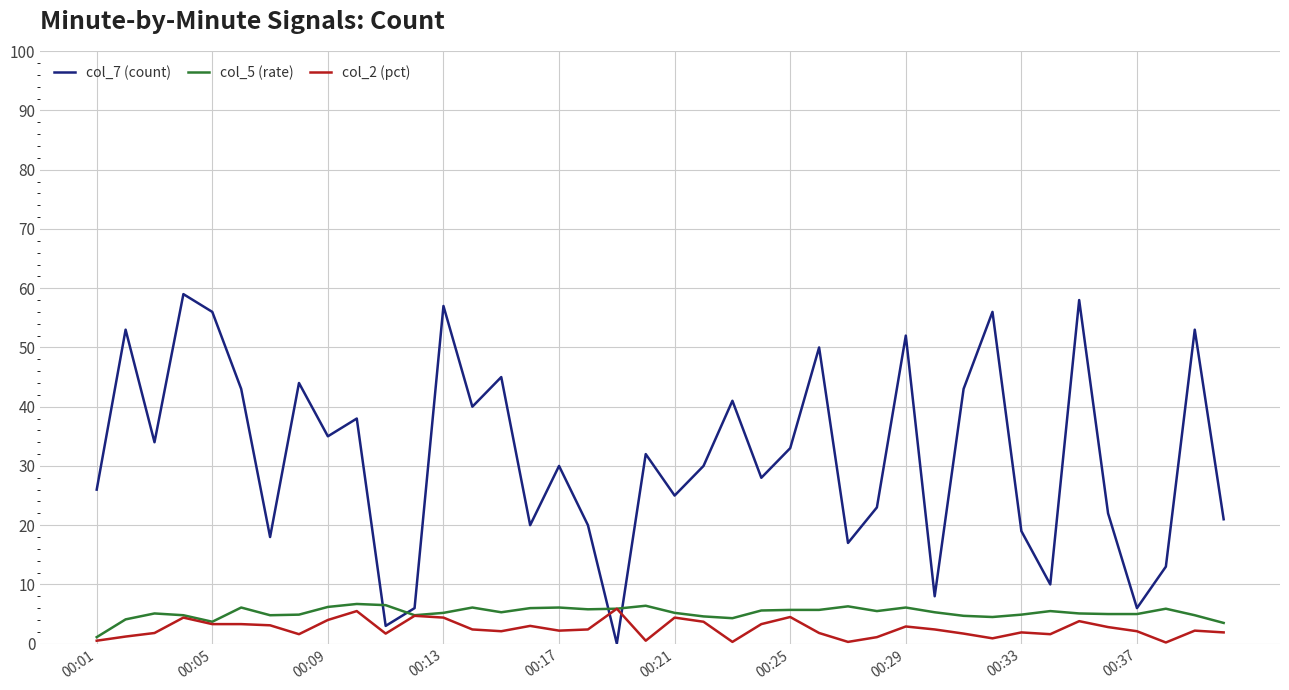

Does the chart have visible grid lines?

Yes